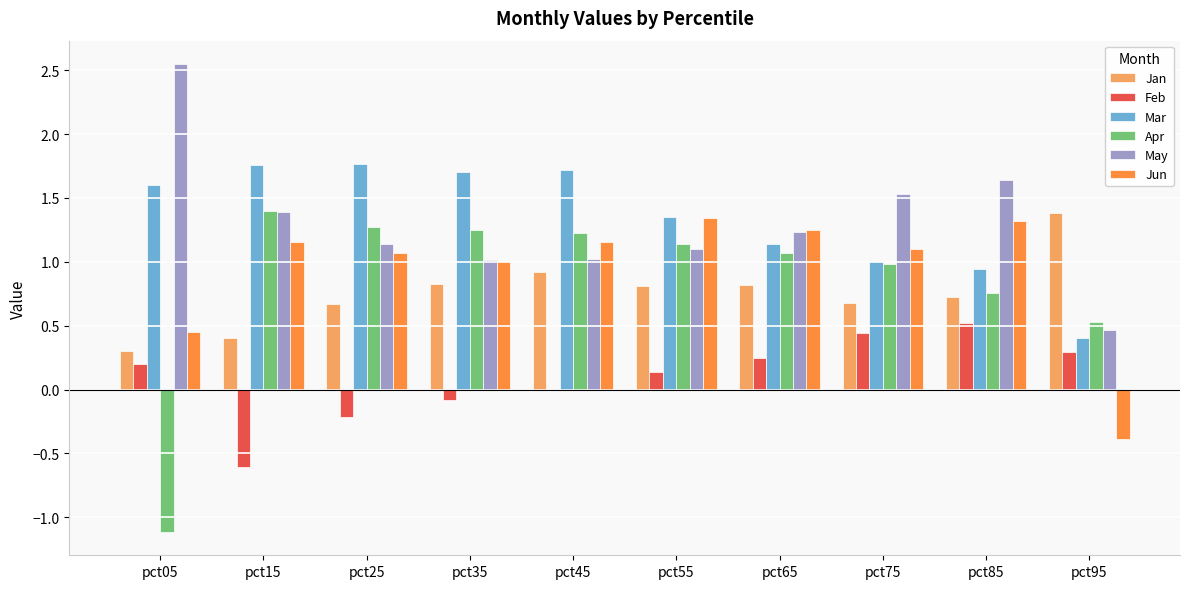

What is the sum of all Jun values?

9.5